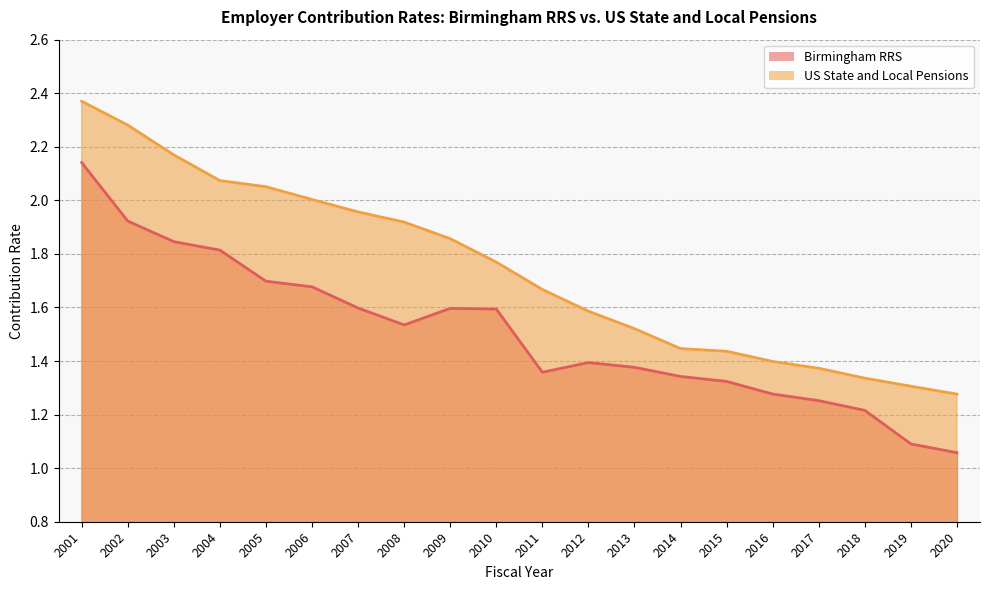

What is the total value across all series at 2007?

3.6